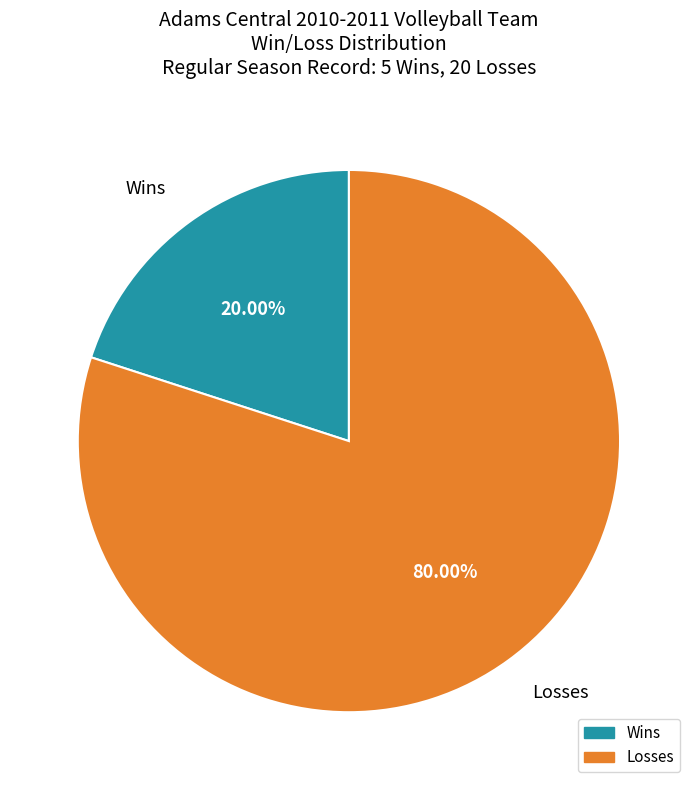

Does any single category account for the majority?

Yes